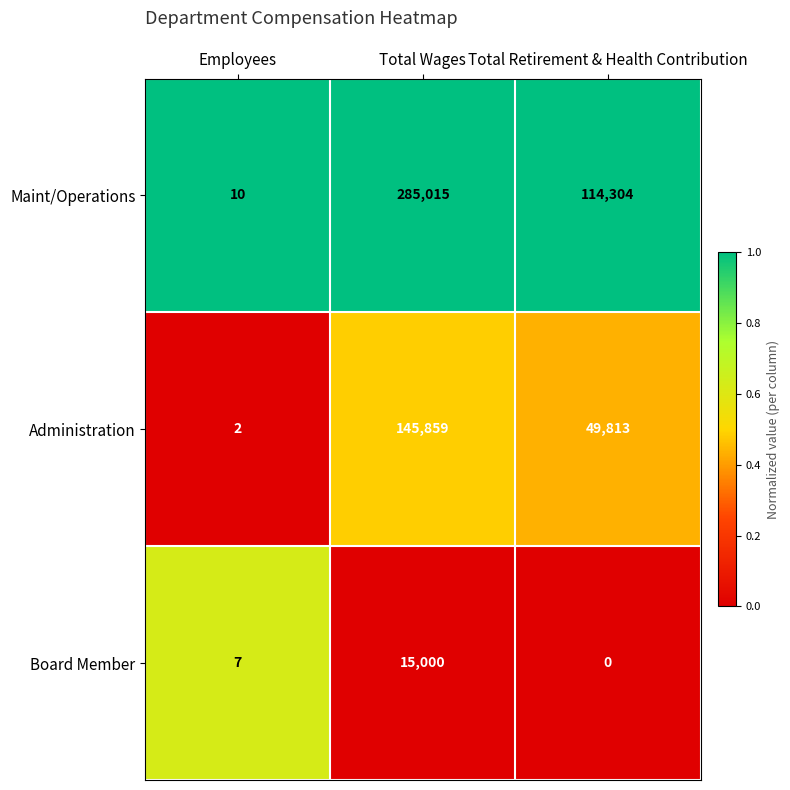

At which category does the chart reach its minimum across all series?

Total Retirement & Health Contribution